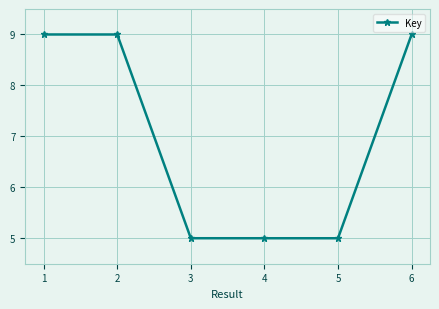

Is it true that the value at 5 is 5.0?

True